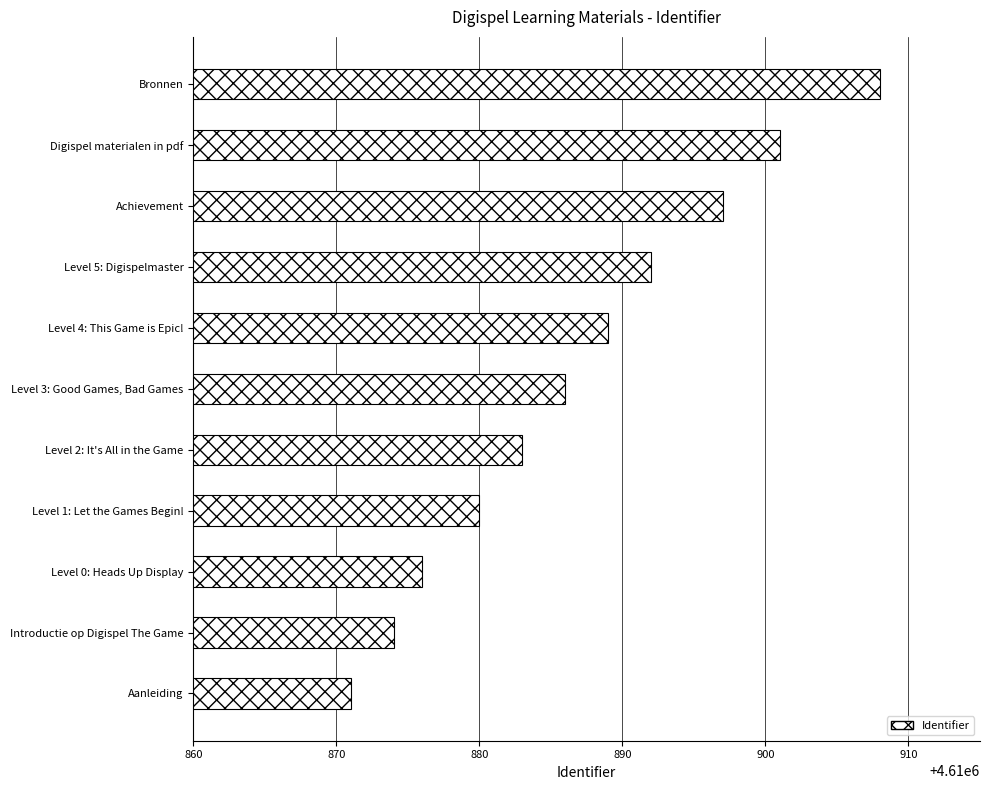

How many values are below 4610886?

5